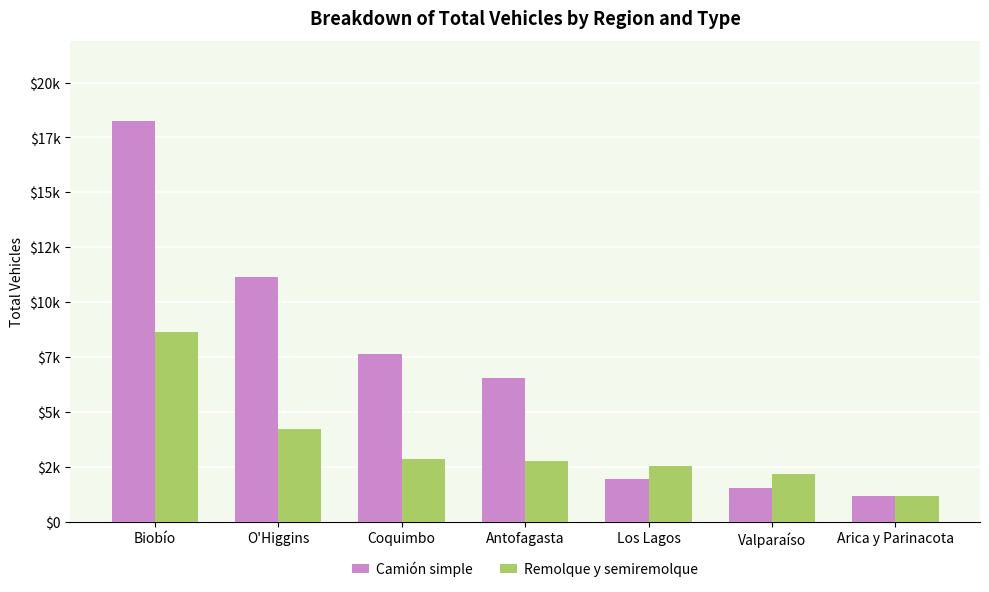

What is the spread (max minus min) of values at O'Higgins?

6936